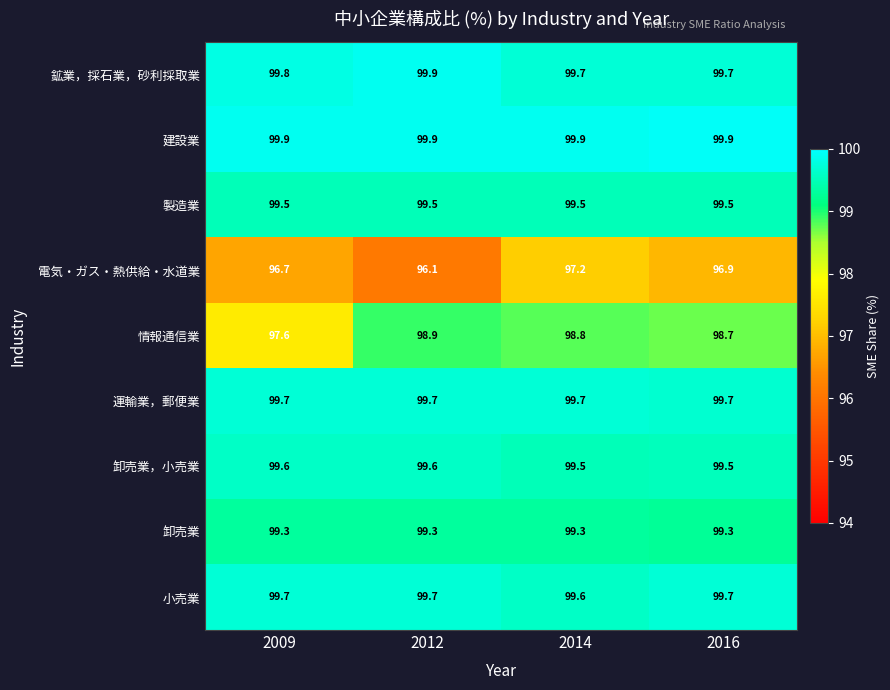

What is the sum of the 卸売業，小売業 values at 2016 and 2009?

199.1